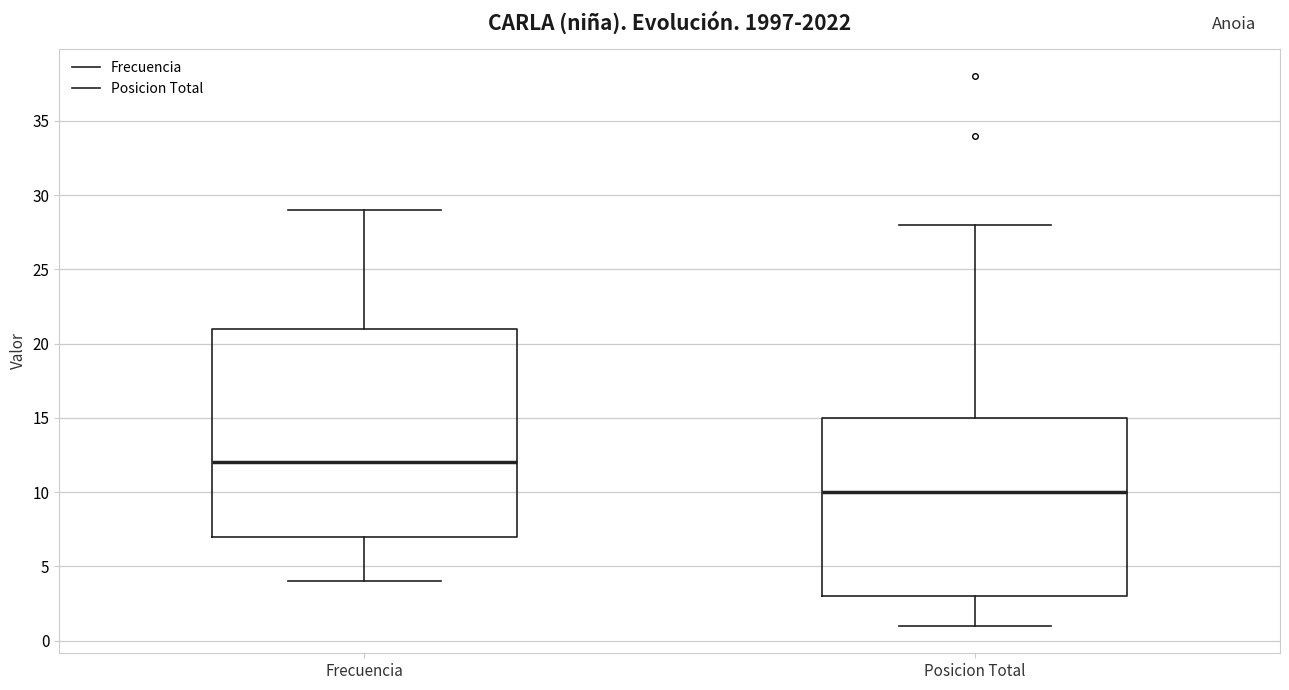

Which box has the lowest median line?

Posicion Total